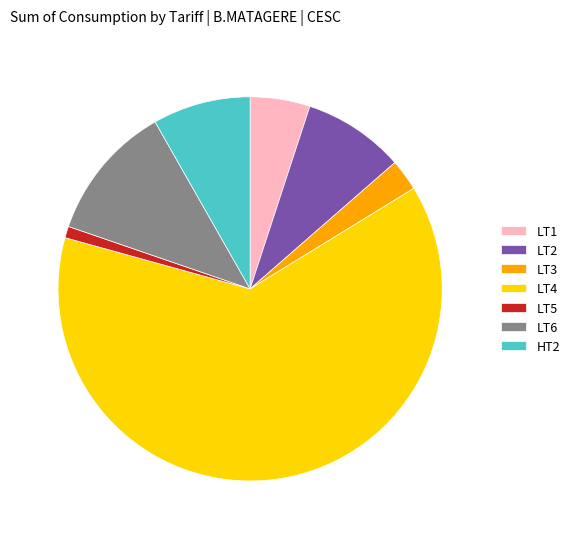

Is there a majority slice in this chart?

Yes